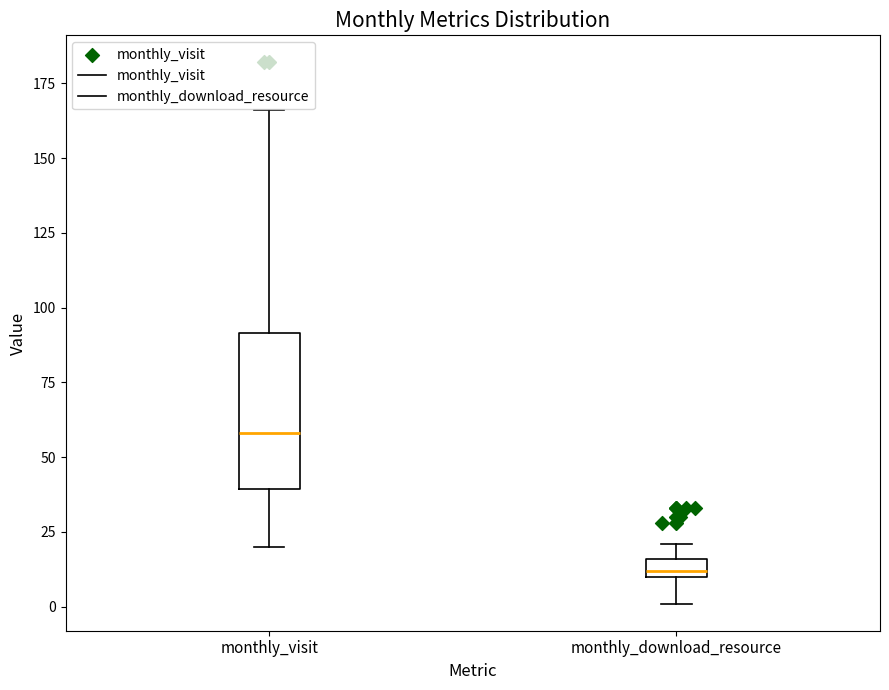

Which box's median line is the lowest?

monthly_download_resource